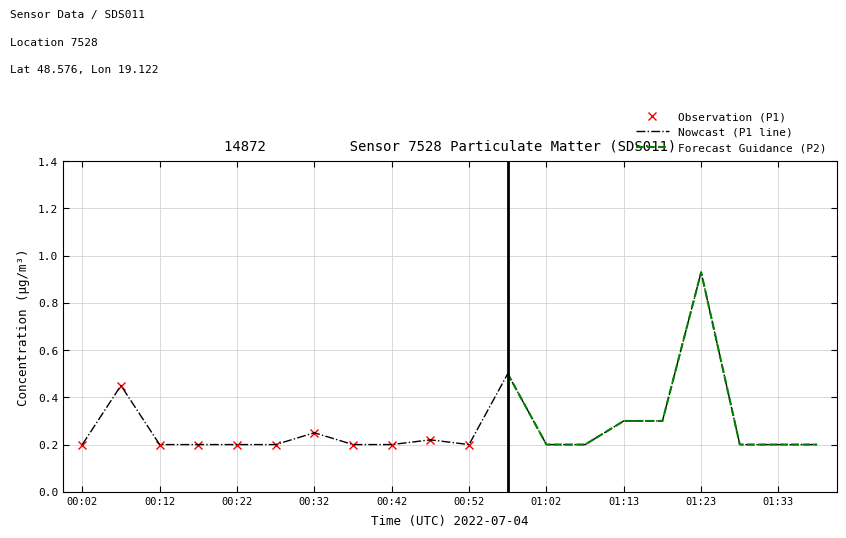

Which label corresponds to the largest value in the chart?

01:23